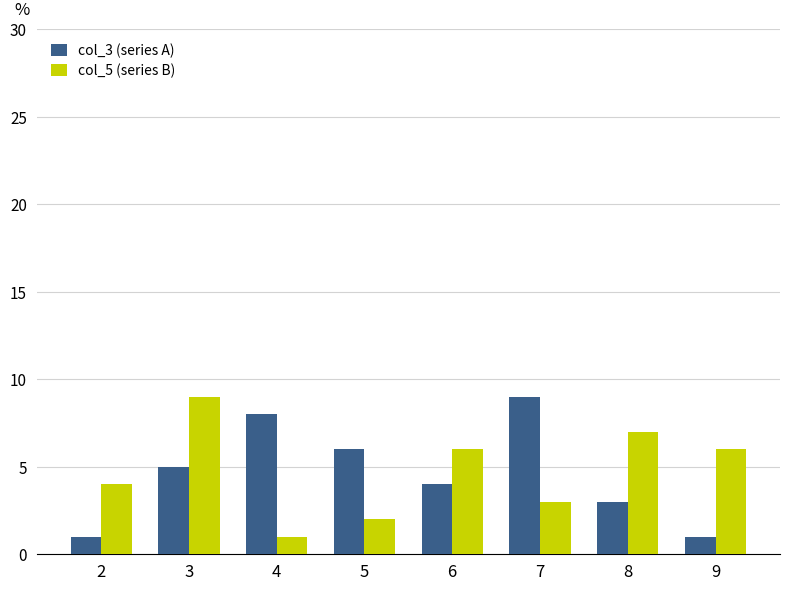

What is the value of the col_5 (series B) bar at the 5th from the left?

6